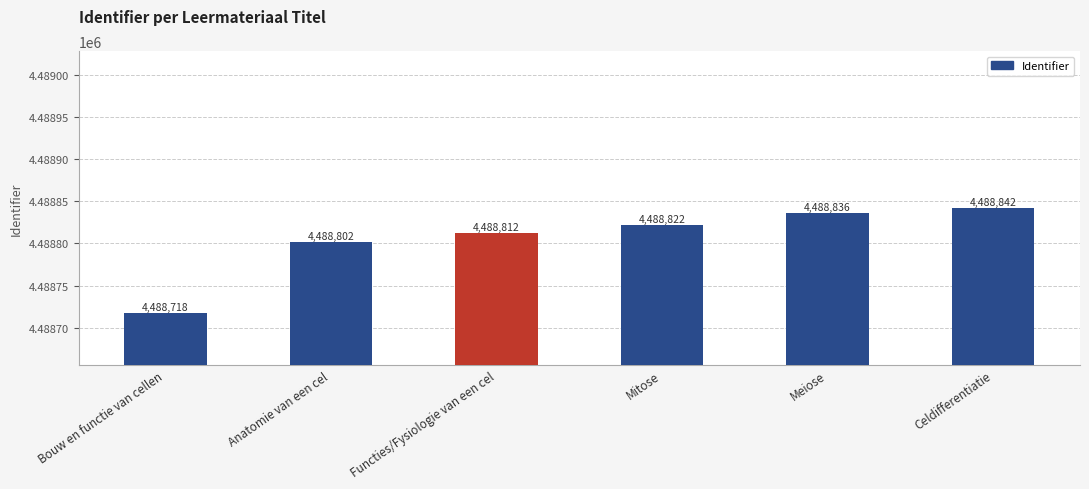

What is the approximate value at Meiose, to the nearest 50?

4488850